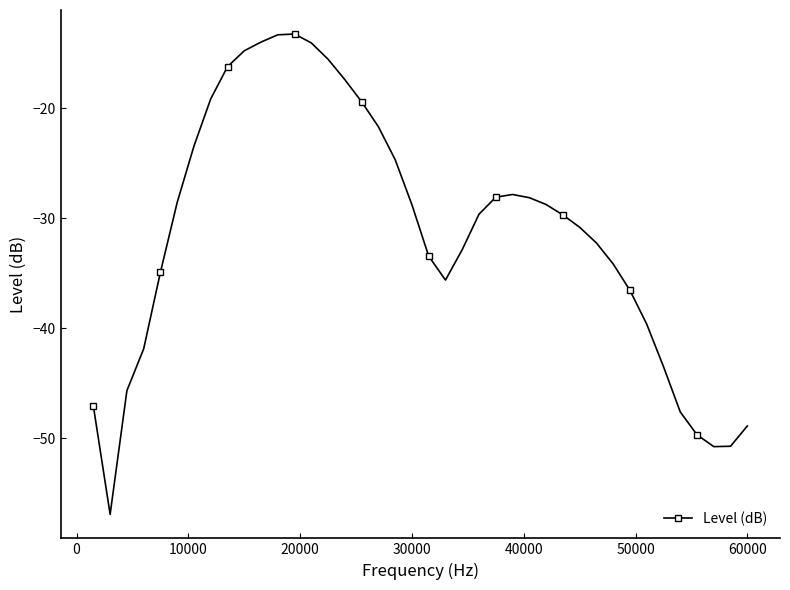

What is the value of the 33rd point from the left?

-36.5